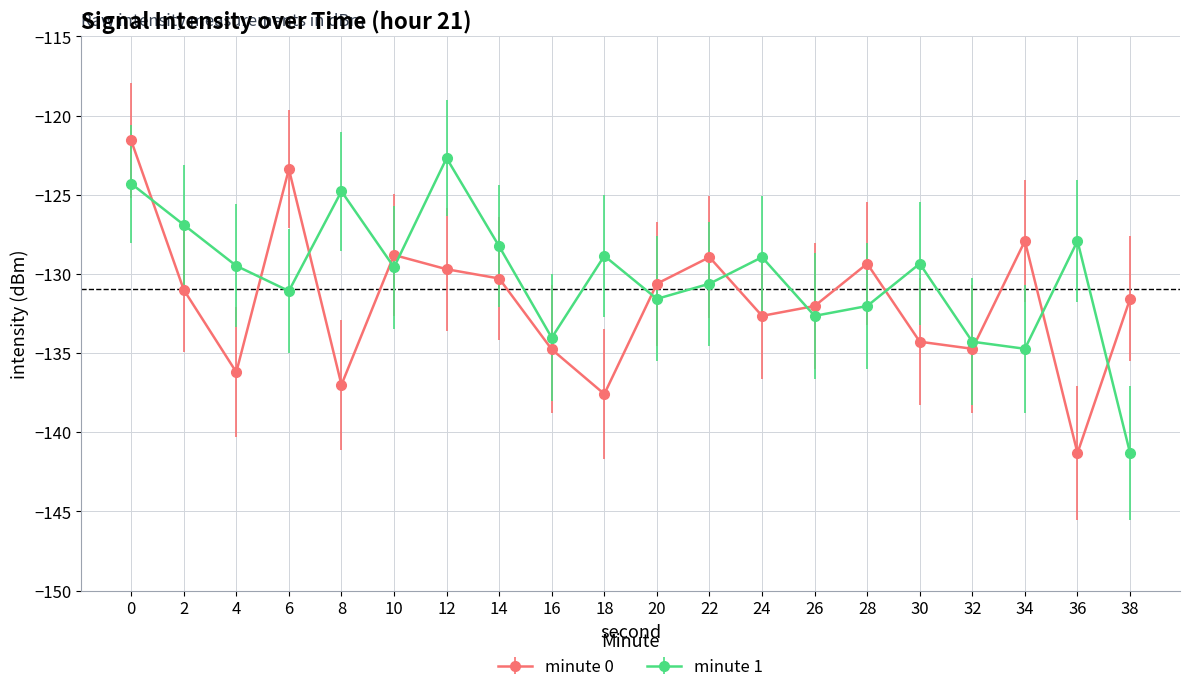

How many intersections are there between minute 0 and minute 1?

12